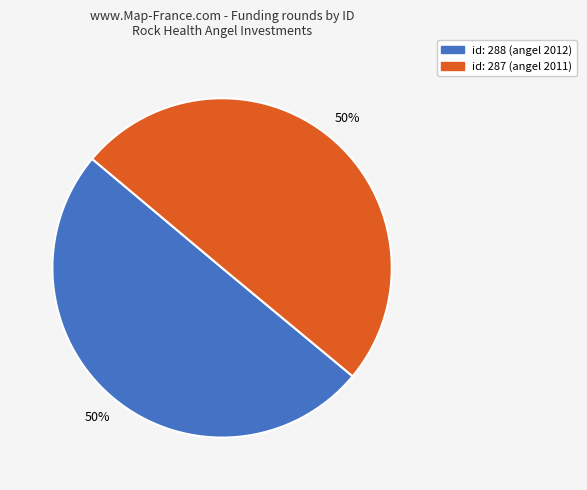

To the nearest percent, what is the average slice percentage?

50%